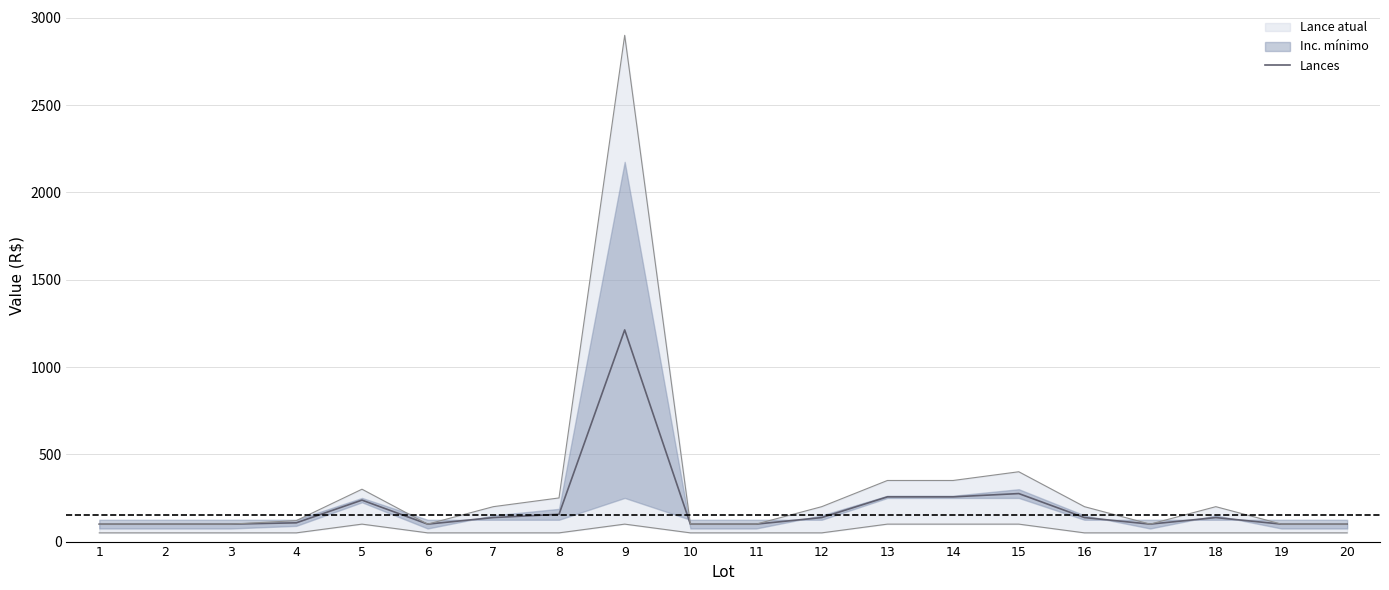

Where is the first local maximum?

5